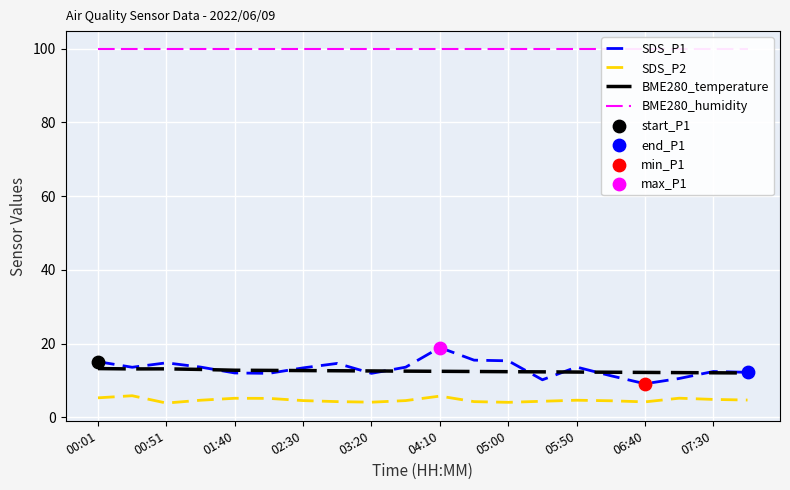

Which series reaches the maximum Y coordinate?

BME280_humidity